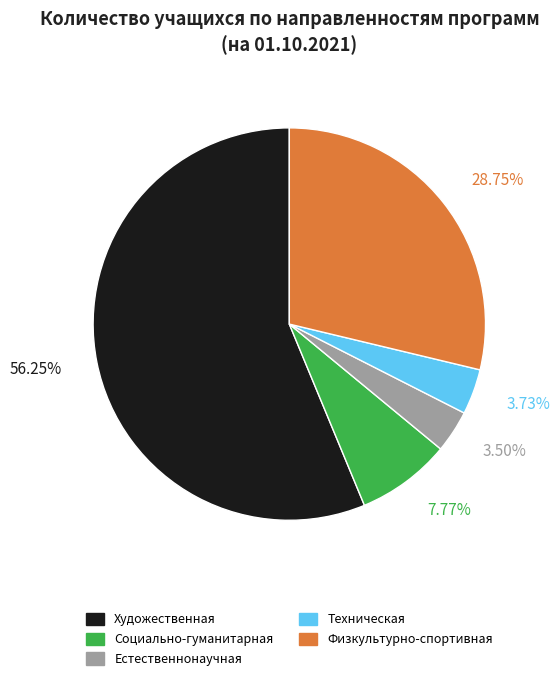

To the nearest percent, what is the average slice percentage?

20%